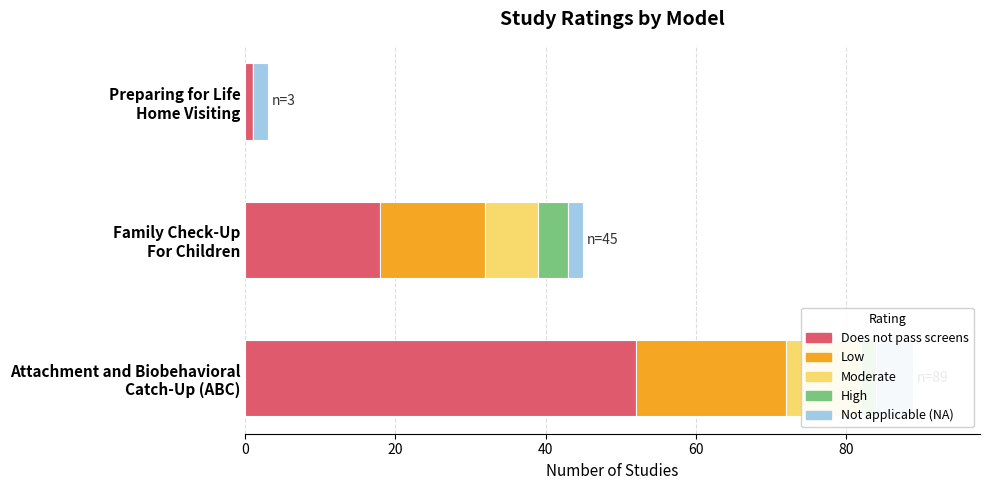

How many data points in Moderate are less than 7?

1